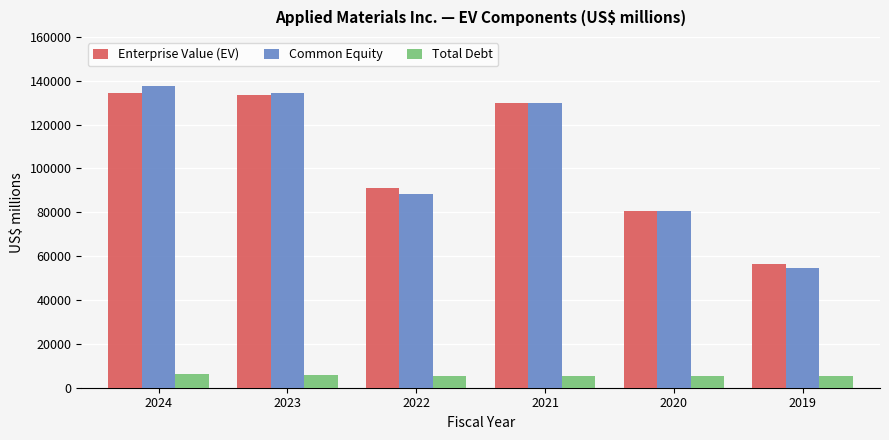

What is the sum of all Enterprise Value (EV) values?

626043